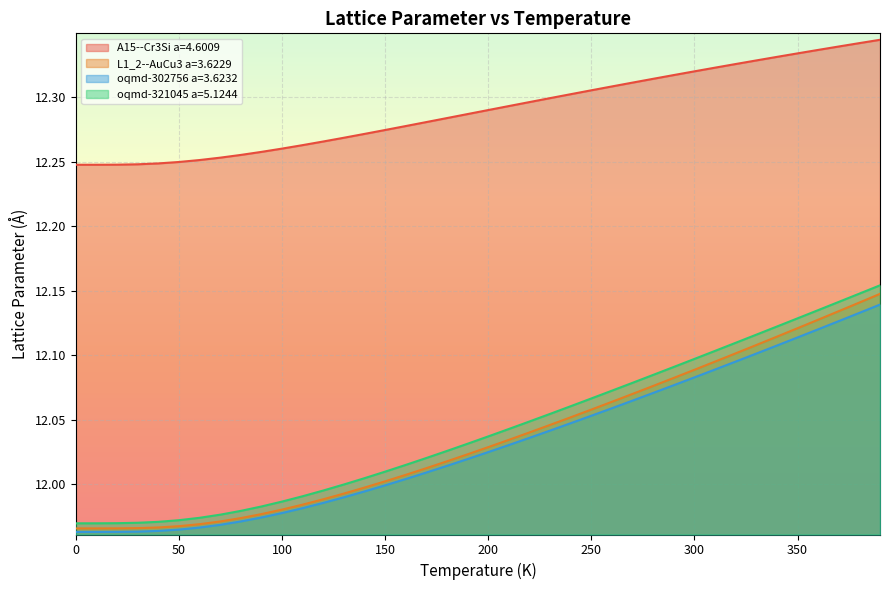

Which series has the largest range (max minus min)?

oqmd-321045 a=5.1244